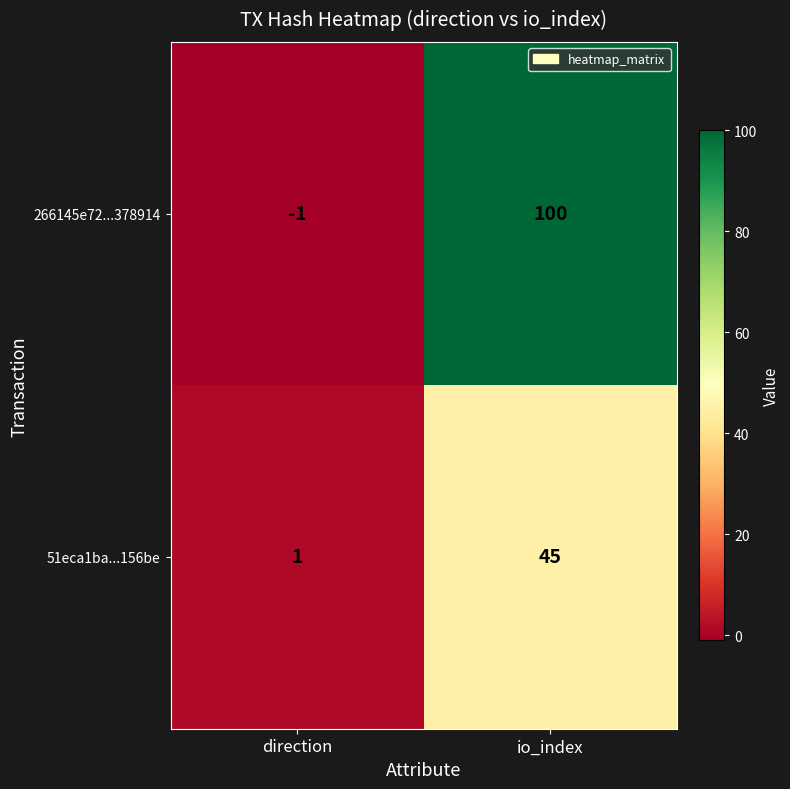

Which category has the lowest value across all series?

direction